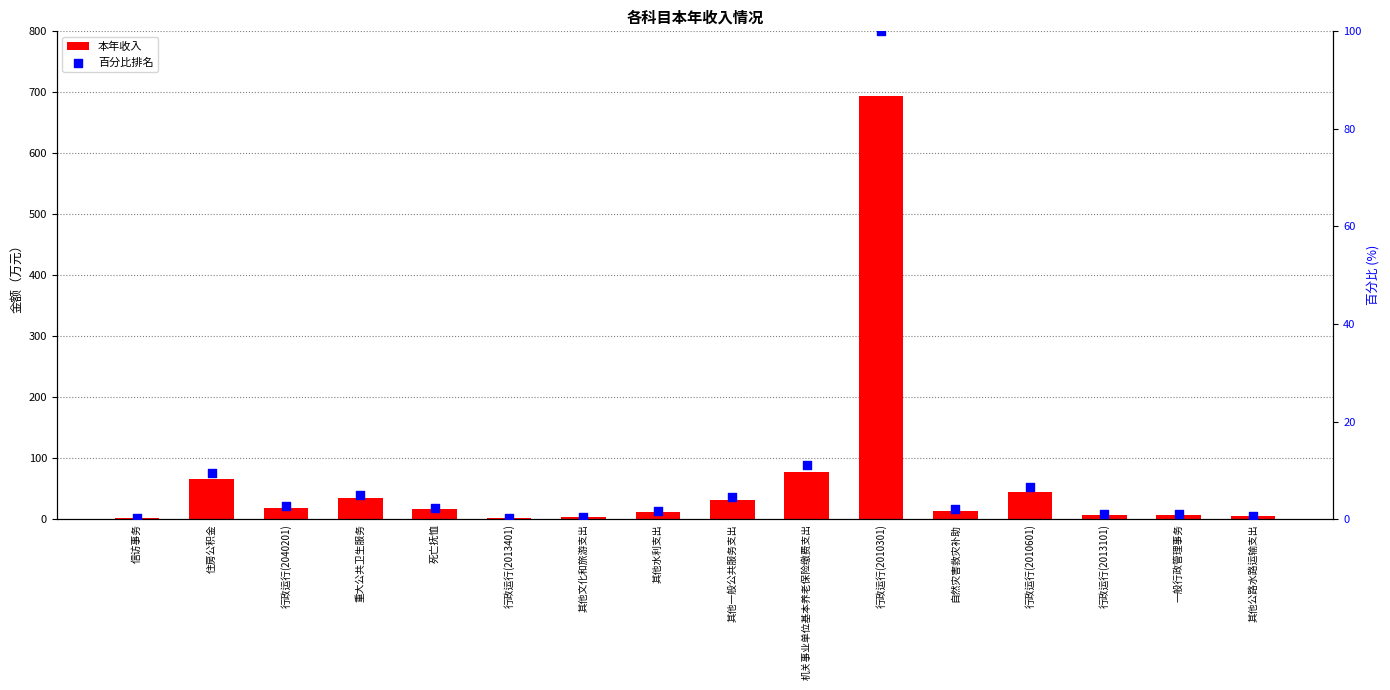

Which series has the largest total across all categories?

本年收入